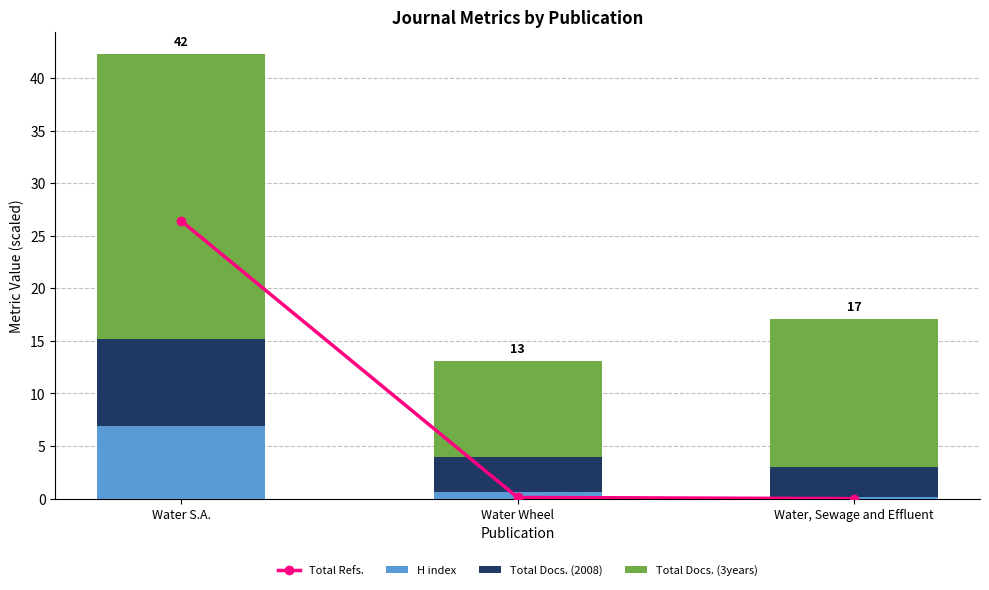

What value does the H index series have at Water Wheel?

0.6